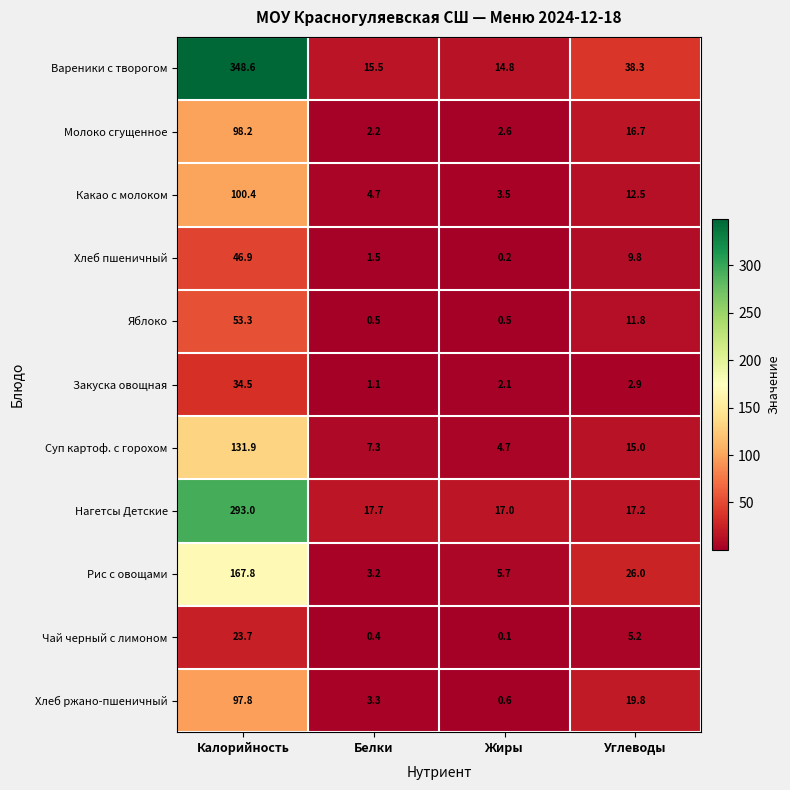

How many distinct data groups are displayed?

11